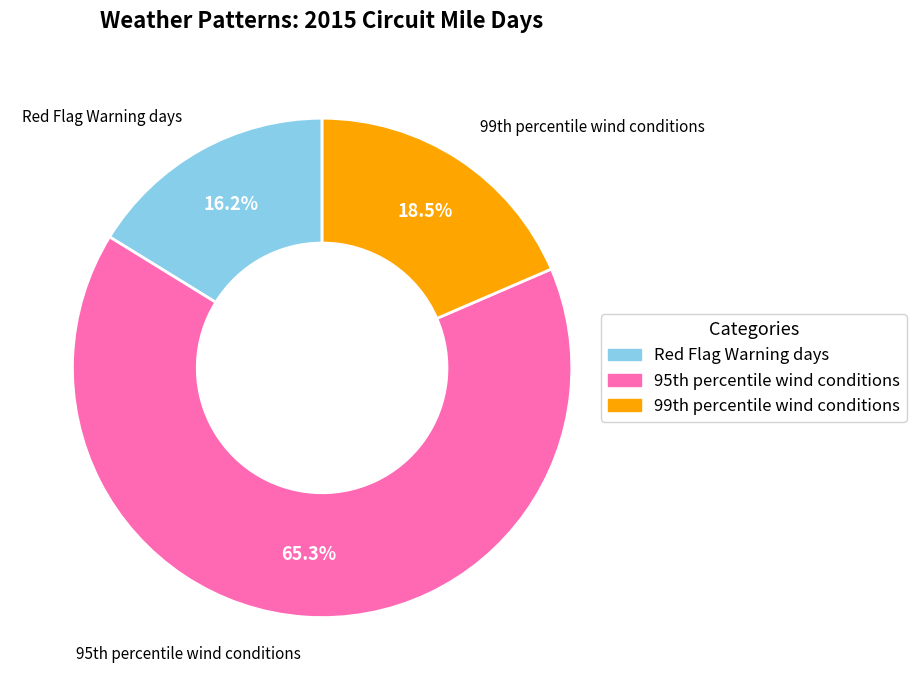

Does any single category account for the majority?

Yes